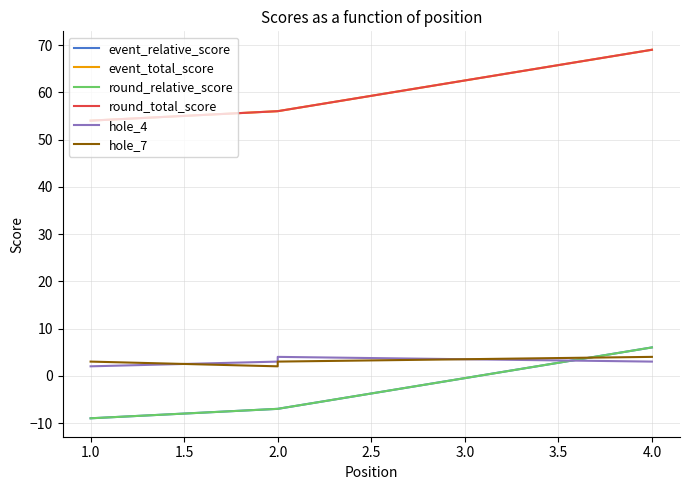

What is the minimum value shown in the chart?

-9